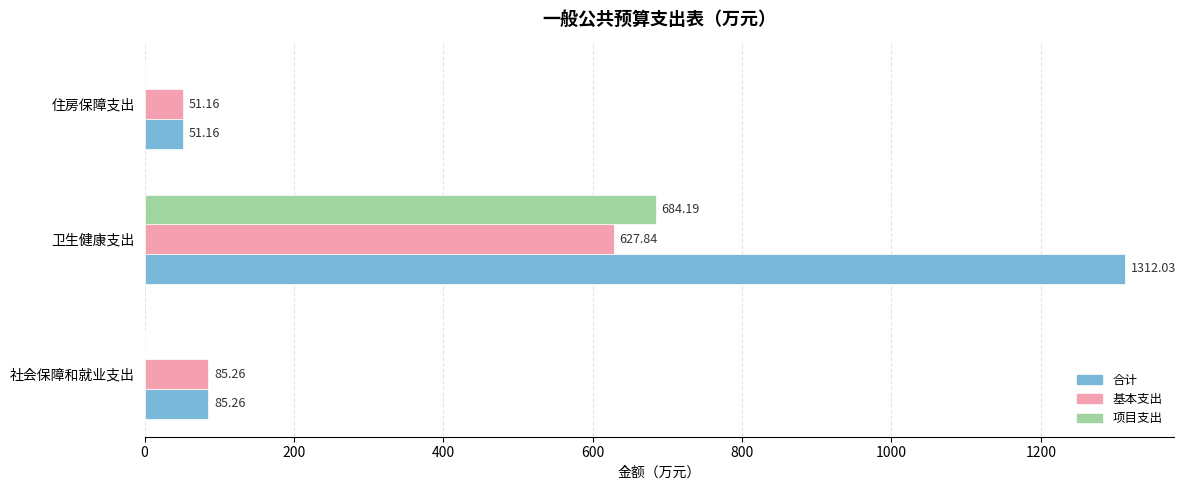

What is the total value across all series at 社会保障和就业支出?

170.5